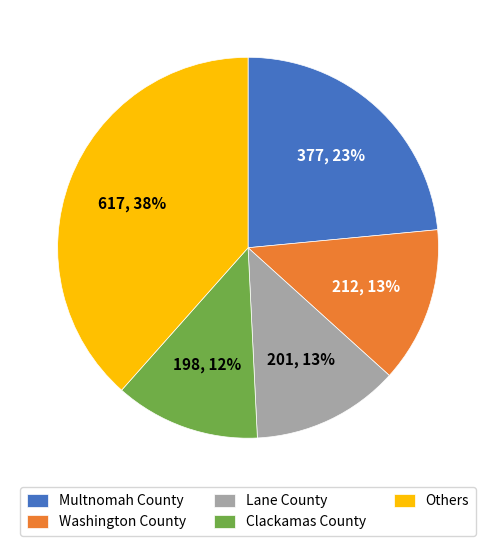

Is the sum of Multnomah County and Others greater than half?

Yes